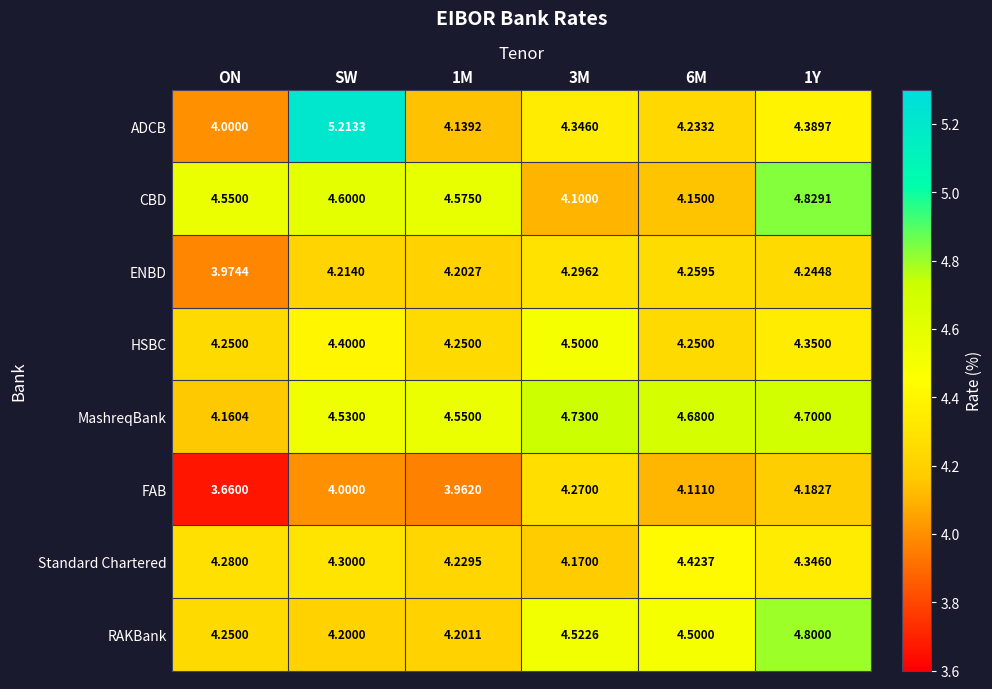

Where is MashreqBank nearest to the value 4?

ON